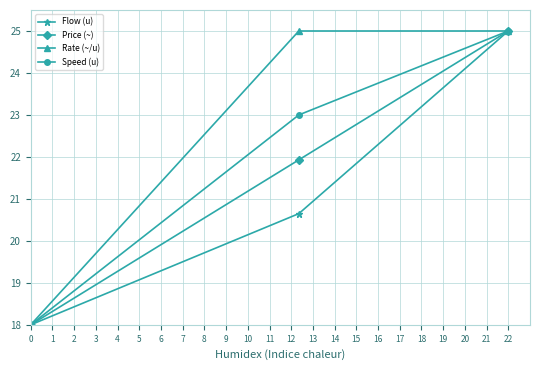

What is the value of the Rate (~/u) point at the 3rd from the left?

25.0